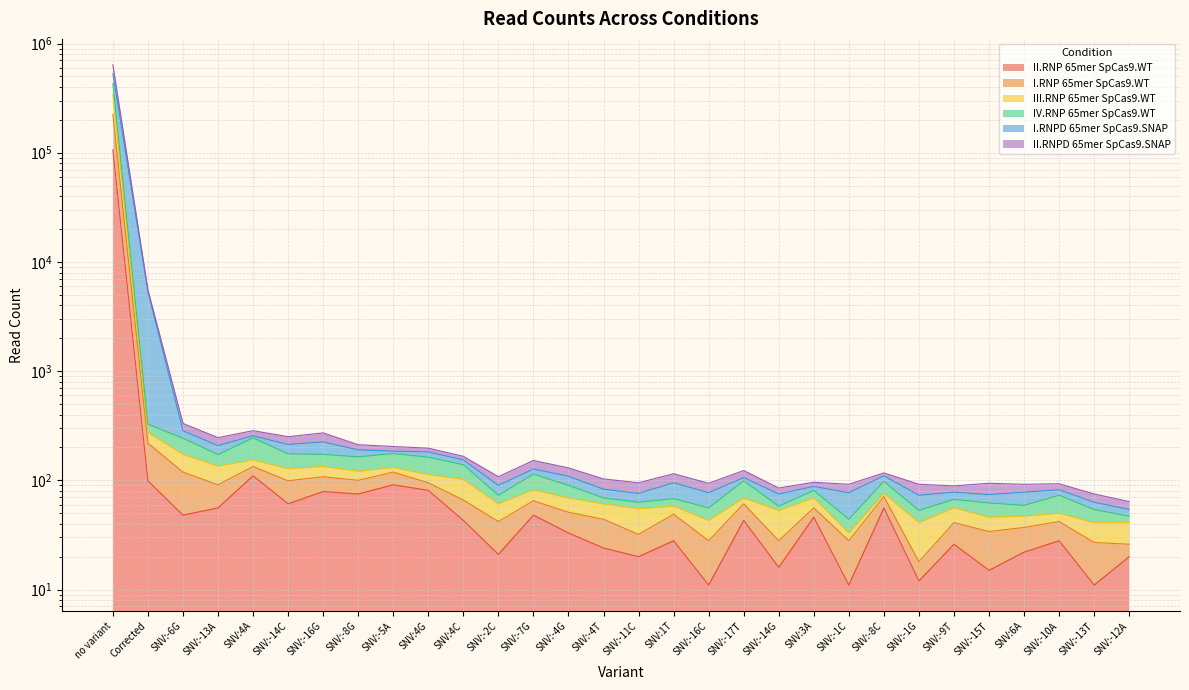

True or false: III.RNP 65mer SpCas9.WT and IV.RNP 65mer SpCas9.WT intersect in this chart.

False